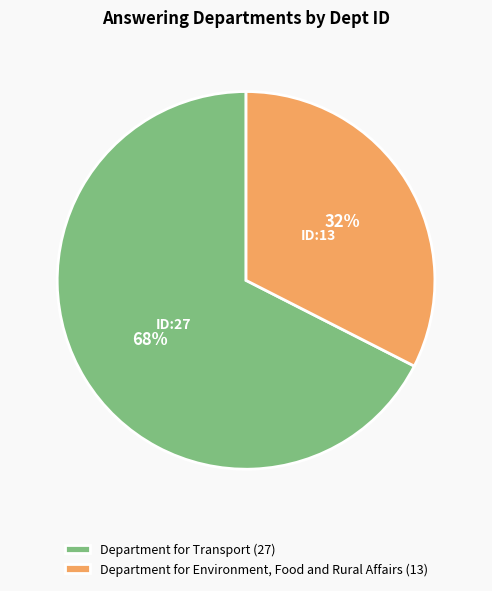

True or false: Department for Environment, Food and Rural Affairs (13) accounts for 27% of the total.

False